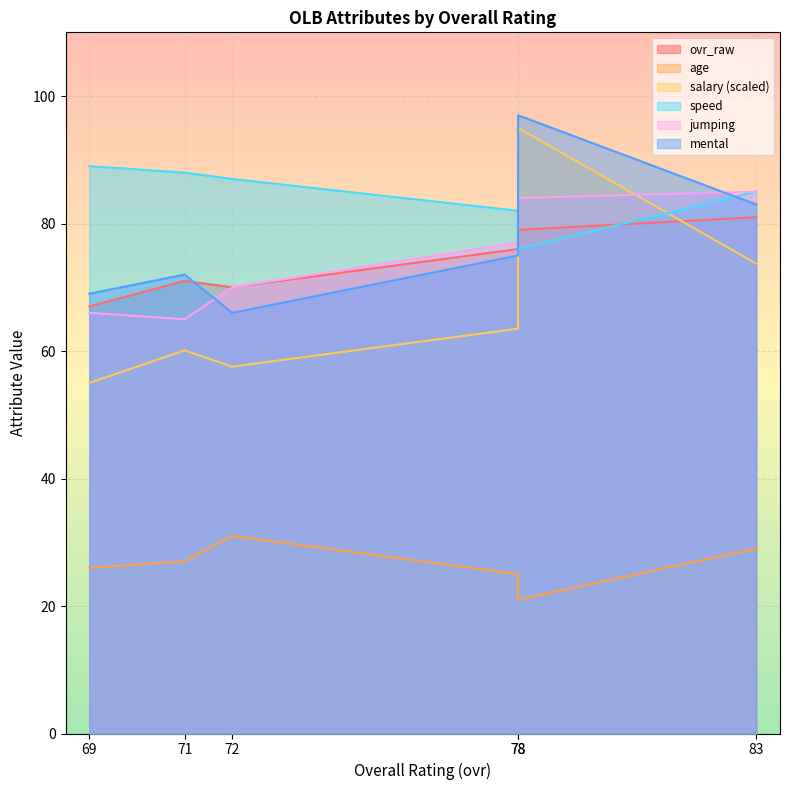

Is the value of jumping at 78 greater than the value of salary at 71?

Yes